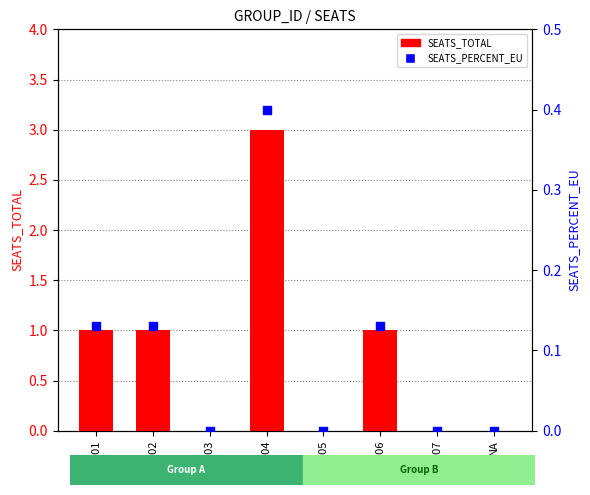

Is the value of SEATS_PERCENT_EU at GP1403 greater than the value of SEATS_TOTAL at GP1402?

No